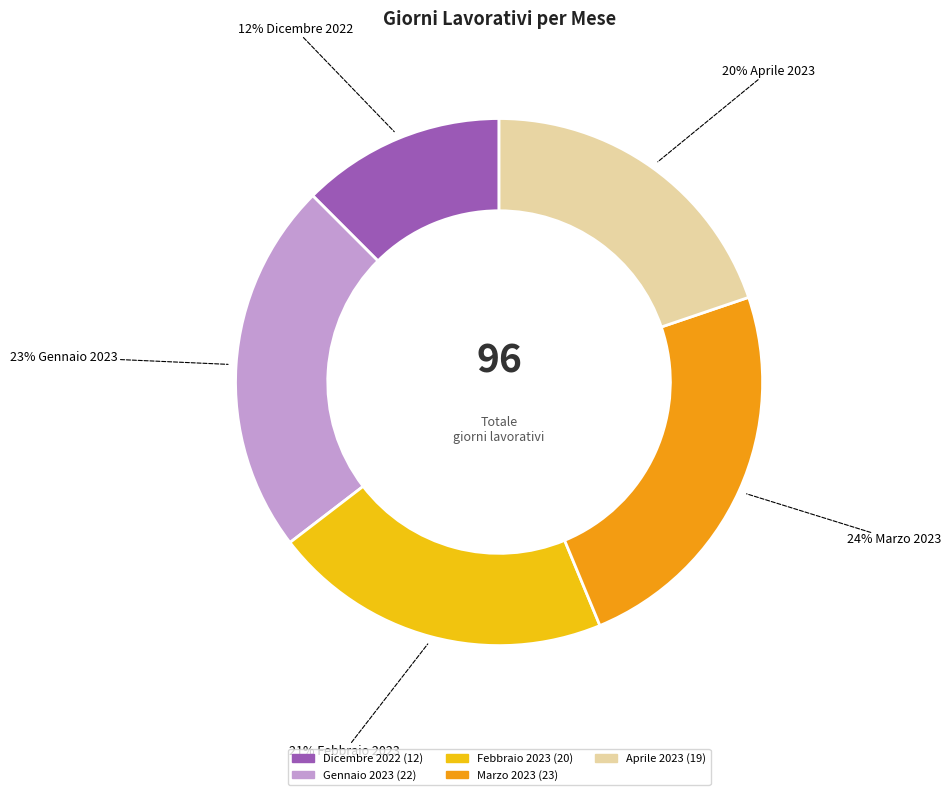

Is there a majority slice in this chart?

No